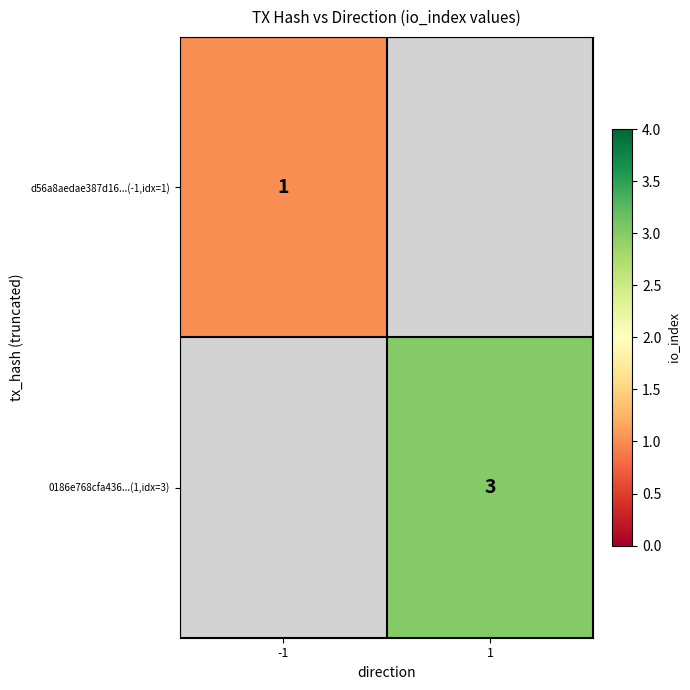

How many series are shown in this chart?

2